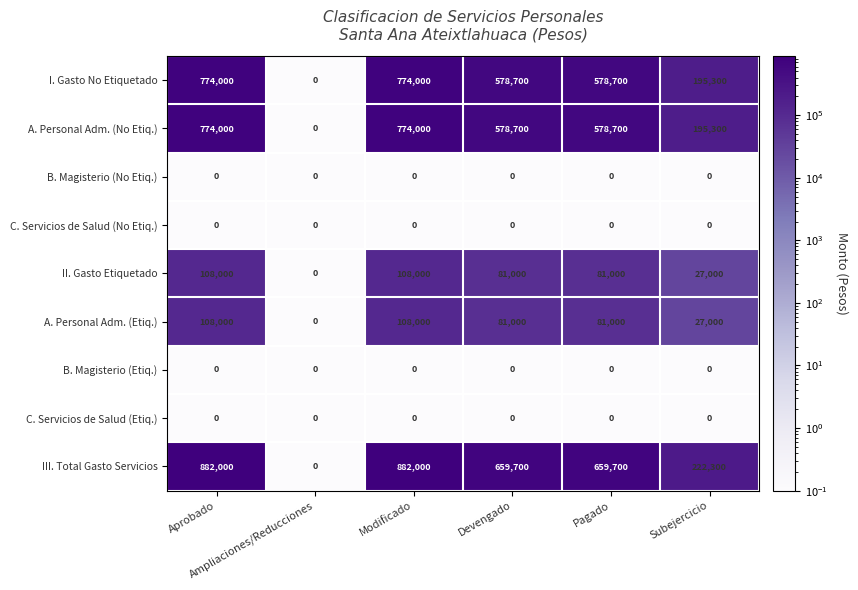

Which series has the widest spread of values?

III. Total Gasto Servicios